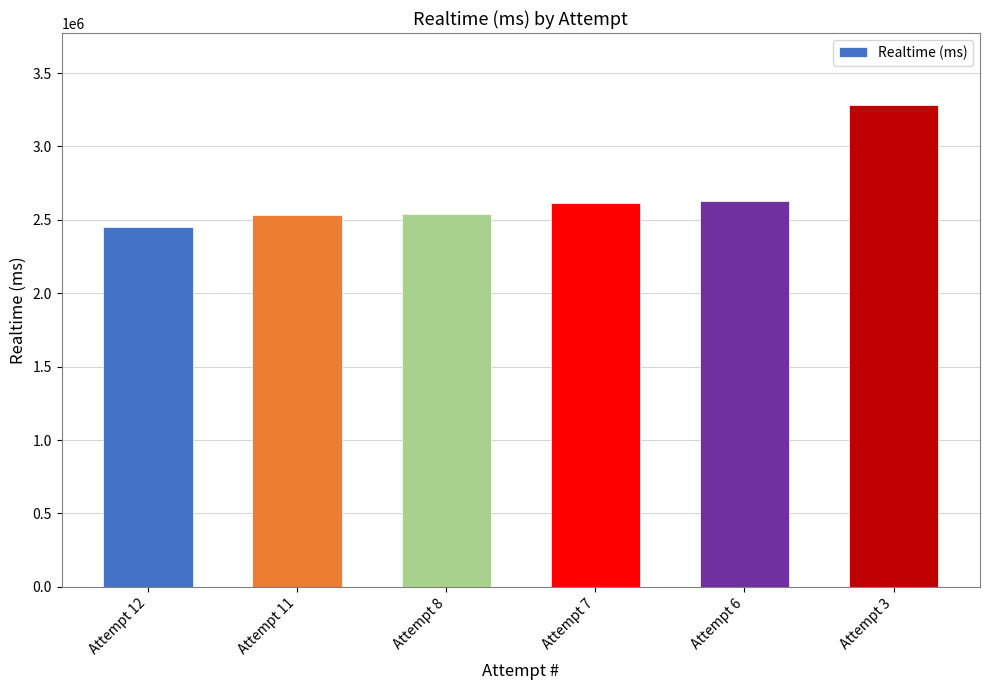

Between Attempt 7 and Attempt 8, which is larger?

Attempt 7